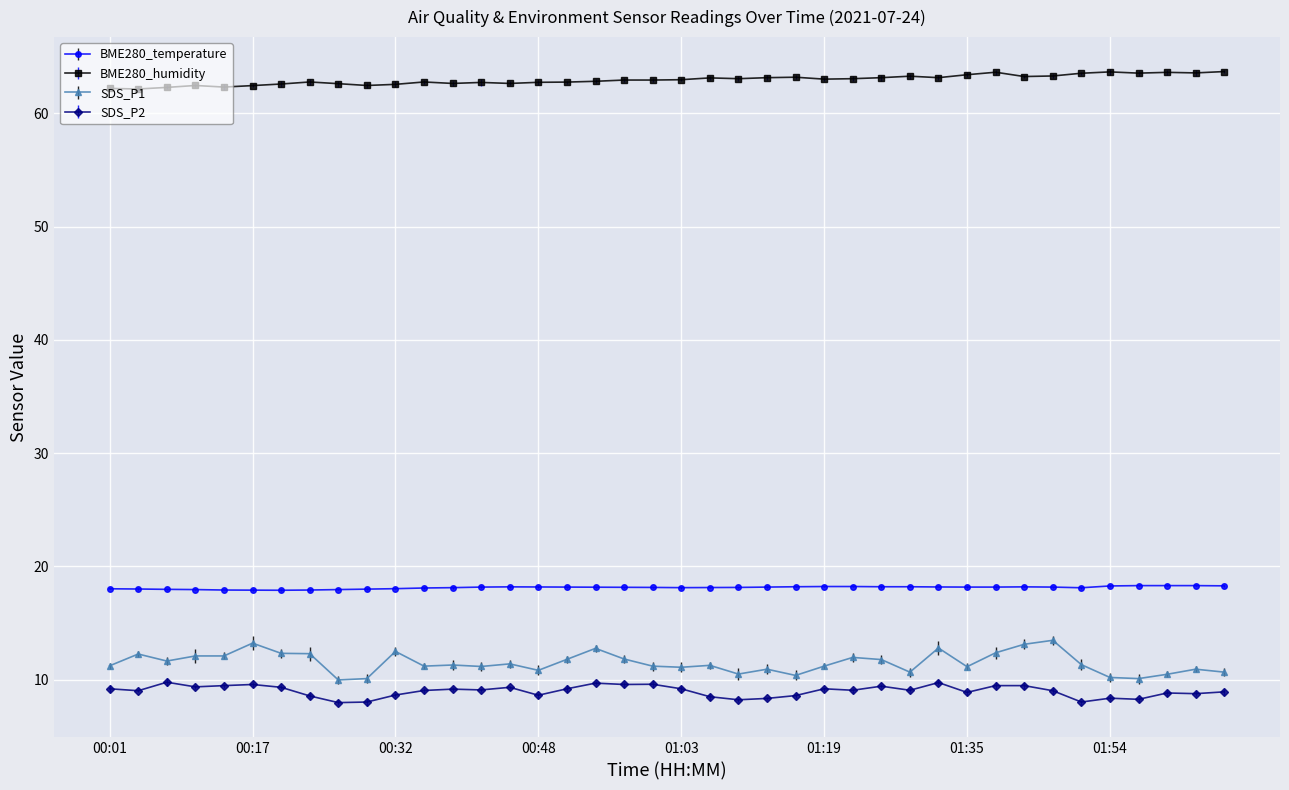

Where is the first local maximum for SDS_P1?

00:04